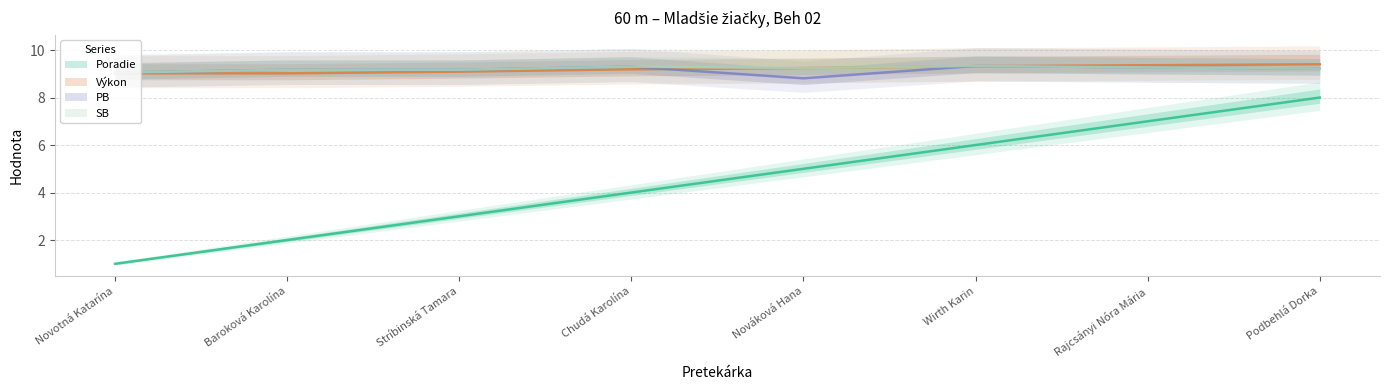

Which series has the widest spread of values?

Poradie